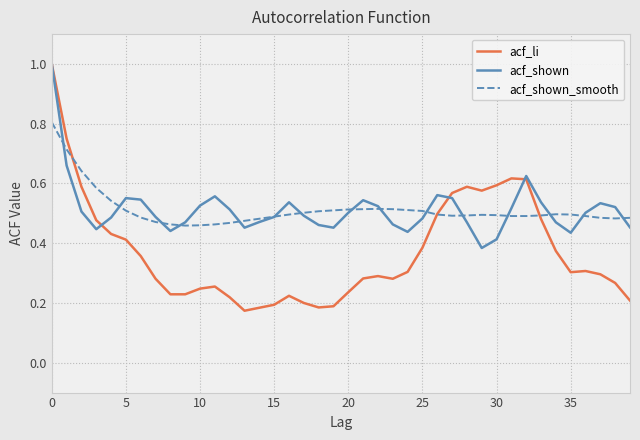

Which series has the largest range (max minus min)?

acf_li